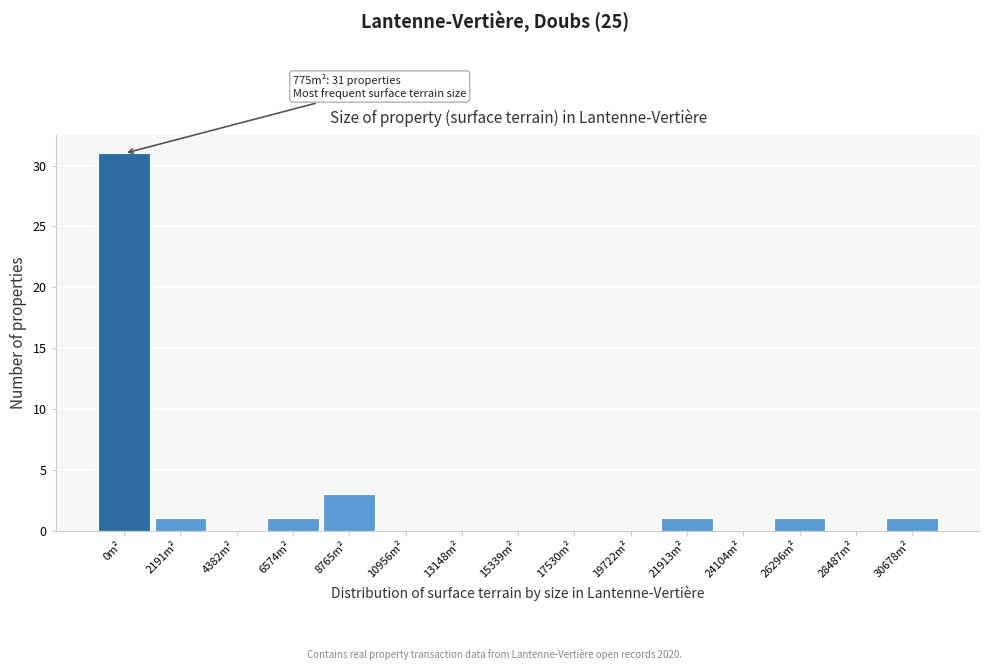

Reading left to right, list all the values displayed in this chart.

0m²=31	2191m²=1	4382m²=0	6574m²=1	8765m²=3	10956m²=0	13148m²=0	15339m²=0	17530m²=0	19722m²=0	21913m²=1	24104m²=0	26296m²=1	28487m²=0	30678m²=1